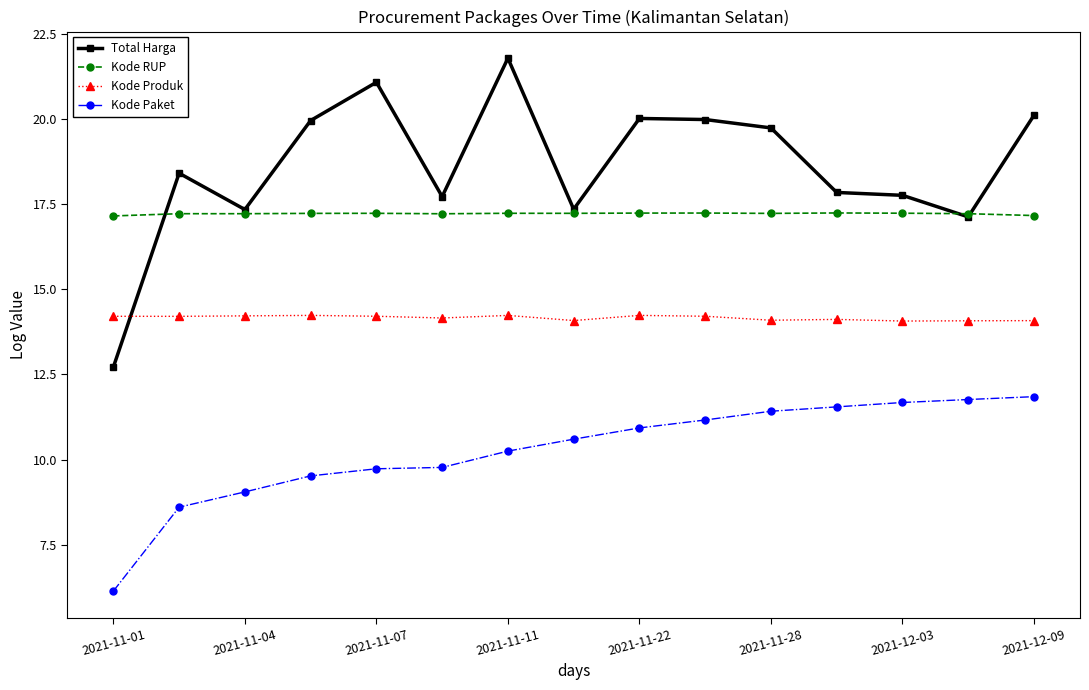

What is the sum of all Kode Paket values?

154.0